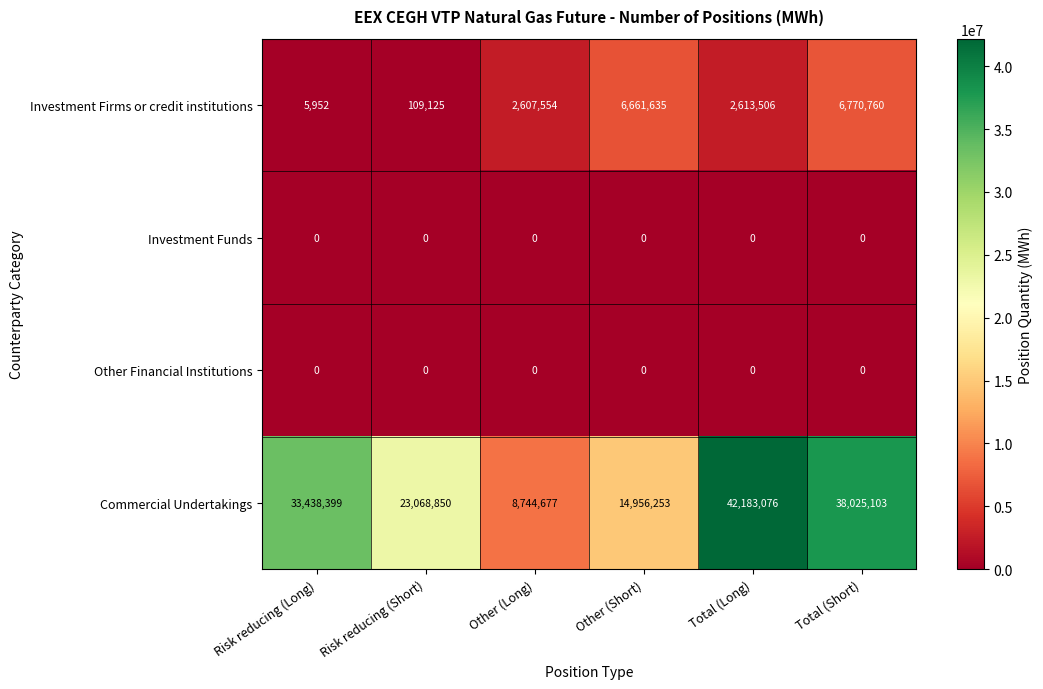

The Investment Funds series shows 0 at Risk reducing (Short). True or false?

True